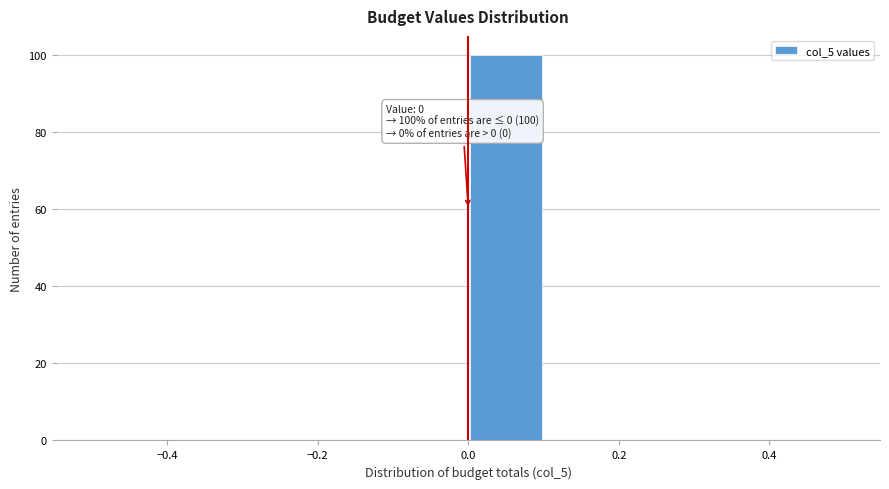

Which range on the x-axis has the tallest bar?

0.0 to 0.1